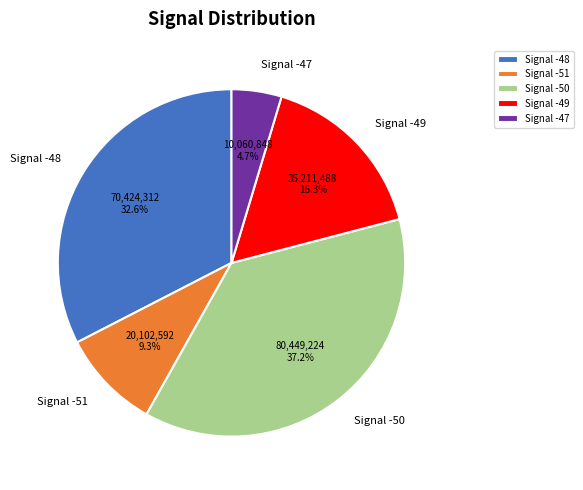

What is the ratio of the value at Signal -51 to the value at Signal -49?

0.6